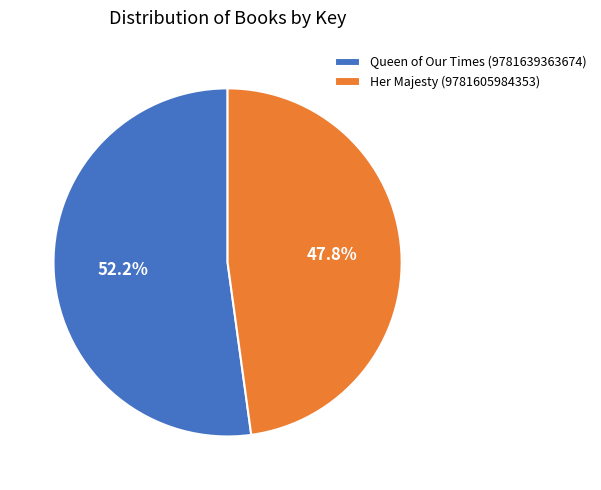

To the nearest percent, what is the combined percentage of Her Majesty (9781605984353) and Queen of Our Times (9781639363674)?

100%